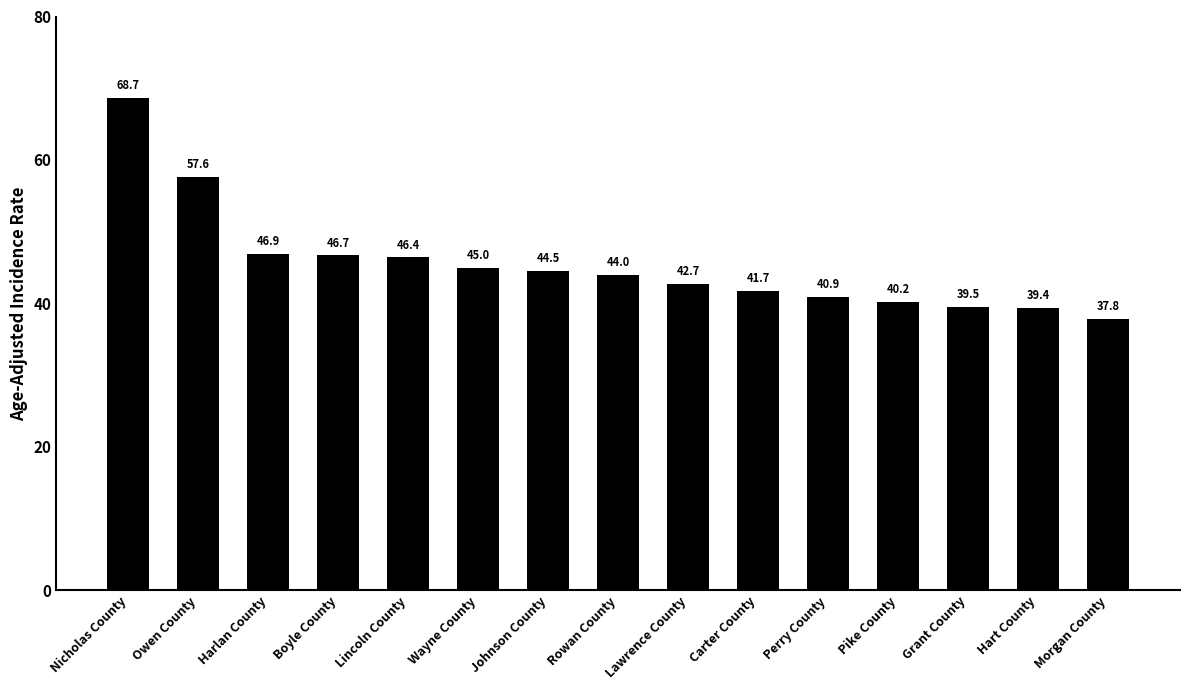

What is the difference between the second highest and minimum values?

19.8